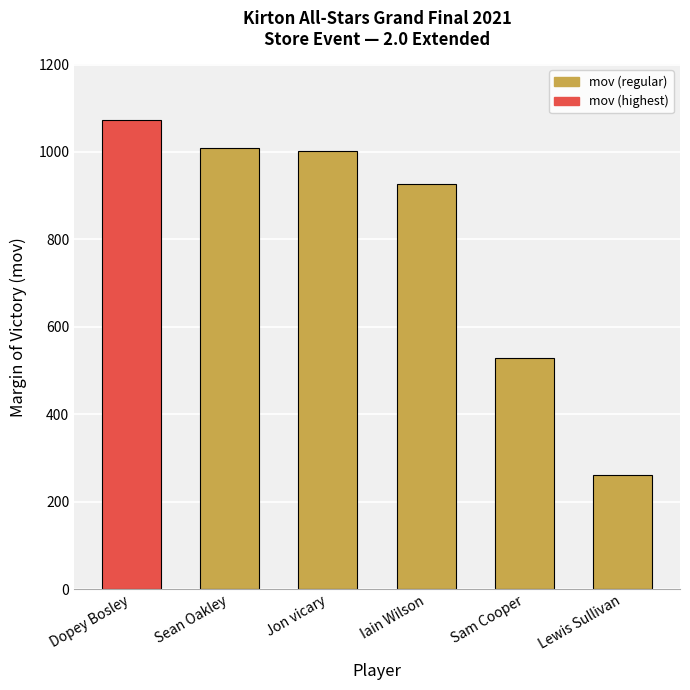

What is the label of the 4th bar from the left?

Iain Wilson